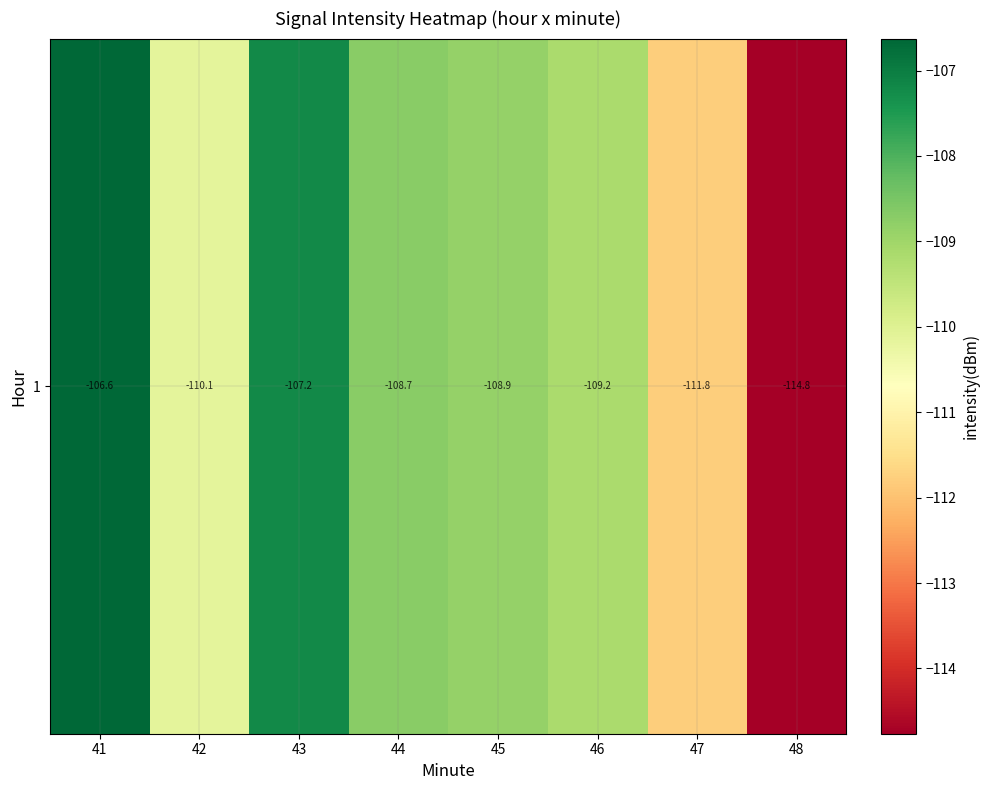

Reading left to right, extract all data points from this chart.

41=-106.6	42=-110.1	43=-107.2	44=-108.7	45=-108.9	46=-109.2	47=-111.8	48=-114.8